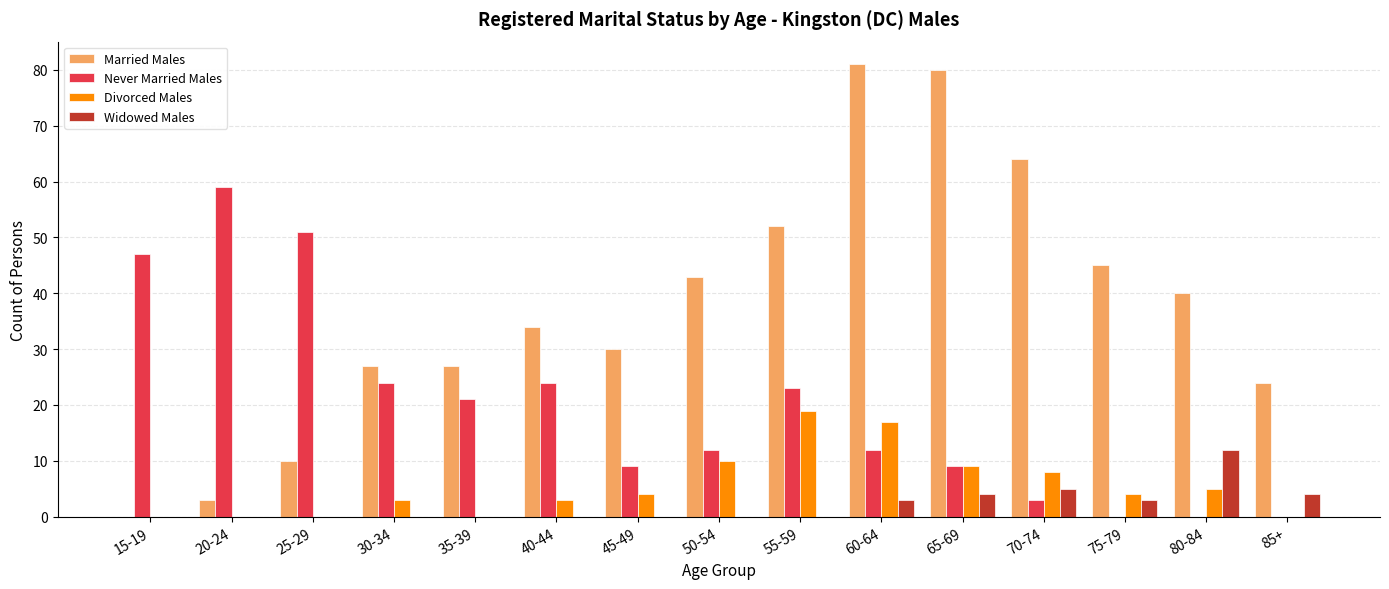

Which series has the largest total across all categories?

Married Males